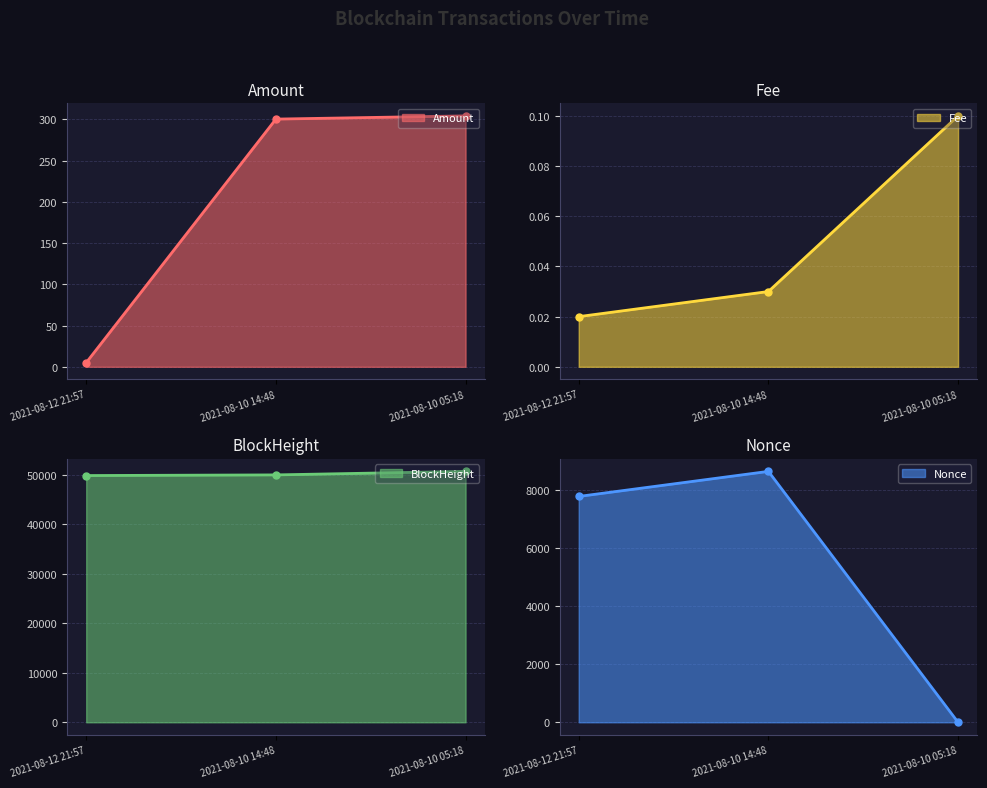

Reading left to right, what are all the values shown in this chart?

Amount line: 2021-08-12 21:57=5.0	2021-08-10 14:48=300.5	2021-08-10 05:18=304.4
Fee line: 2021-08-12 21:57=0.0	2021-08-10 14:48=0.0	2021-08-10 05:18=0.1
BlockHeight line: 2021-08-12 21:57=49812.0	2021-08-10 14:48=49944.0	2021-08-10 05:18=50654.0
Nonce line: 2021-08-12 21:57=7794.0	2021-08-10 14:48=8659.0	2021-08-10 05:18=0.0